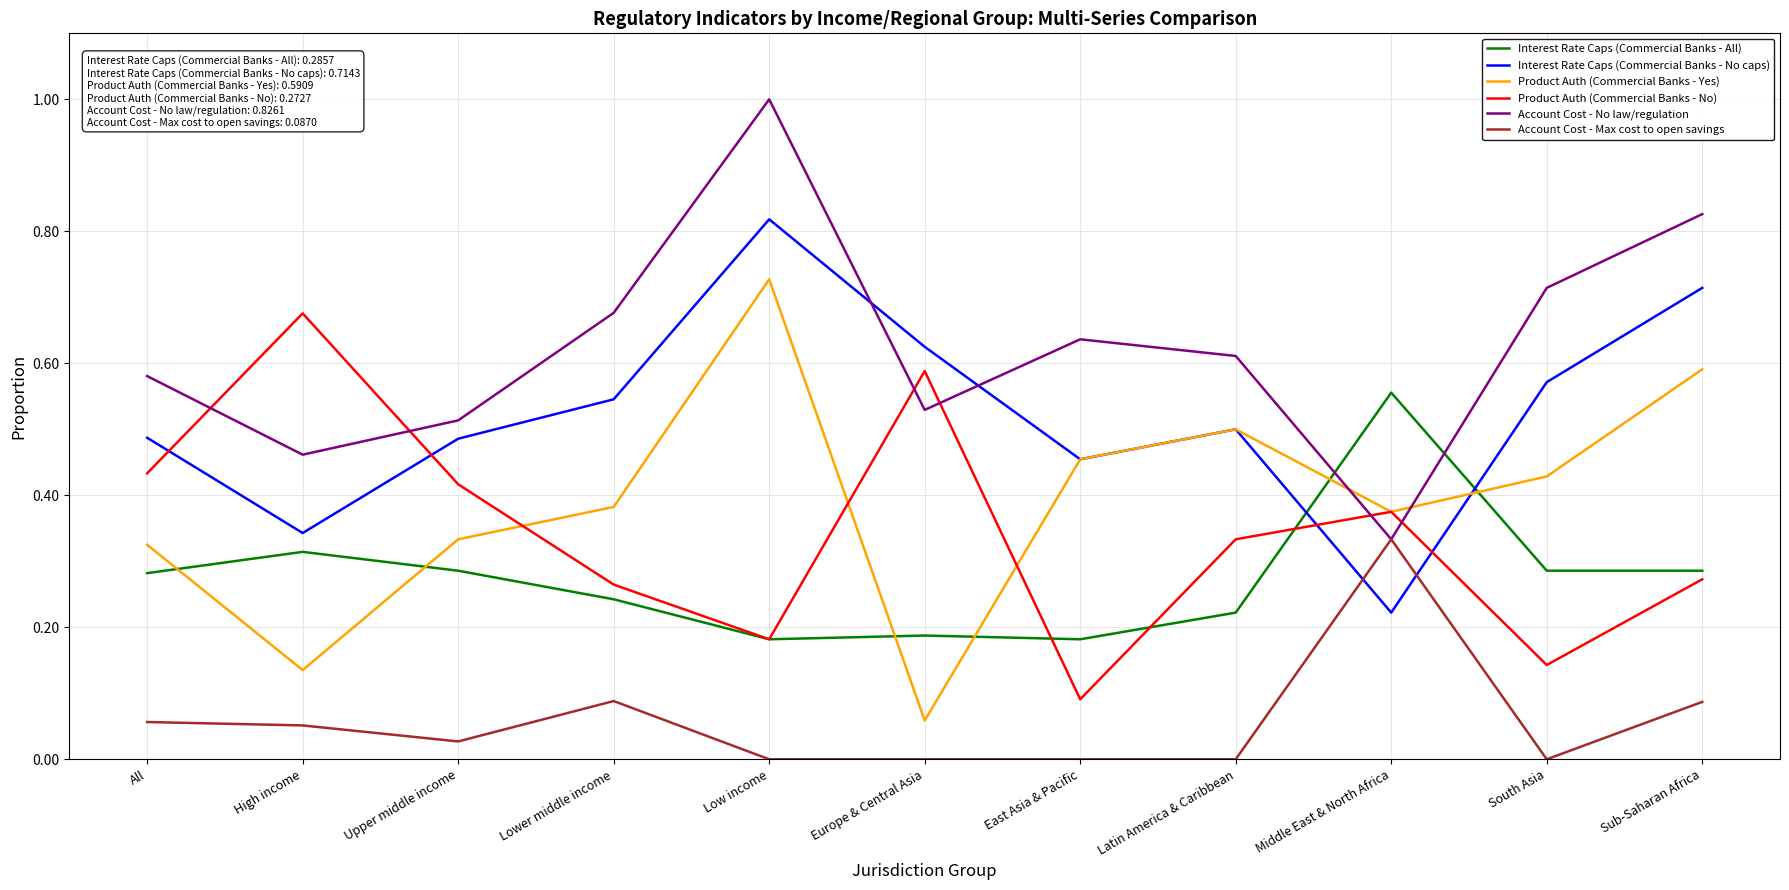

At which category does the chart reach its peak across all series?

Low income